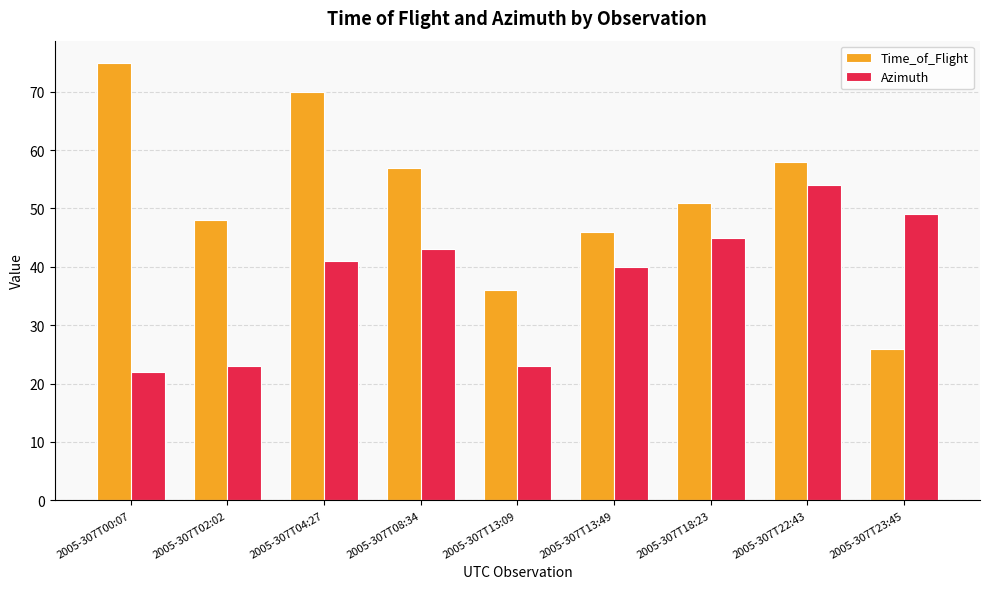

What value does the Time_of_Flight series have at 2005-307T13:09?

36